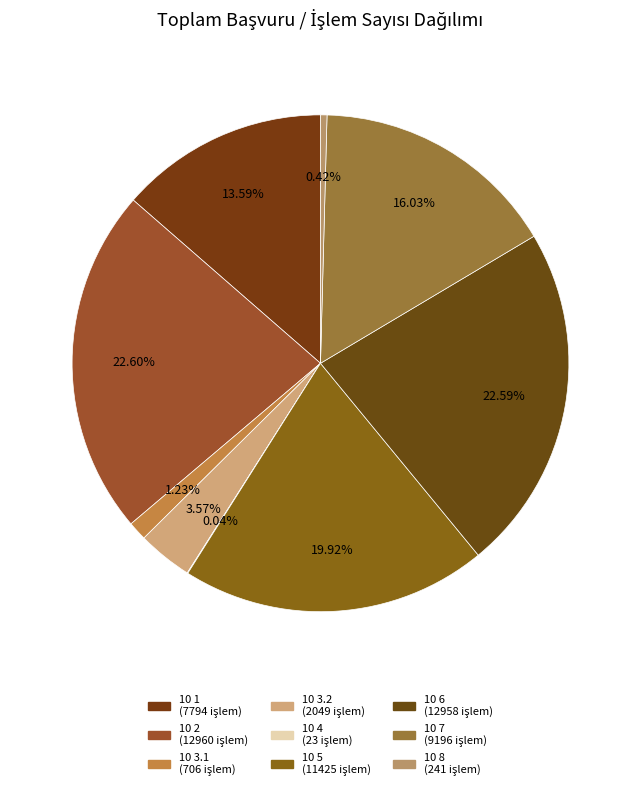

What percentage is the 10 7 slice, to the nearest percent?

16%